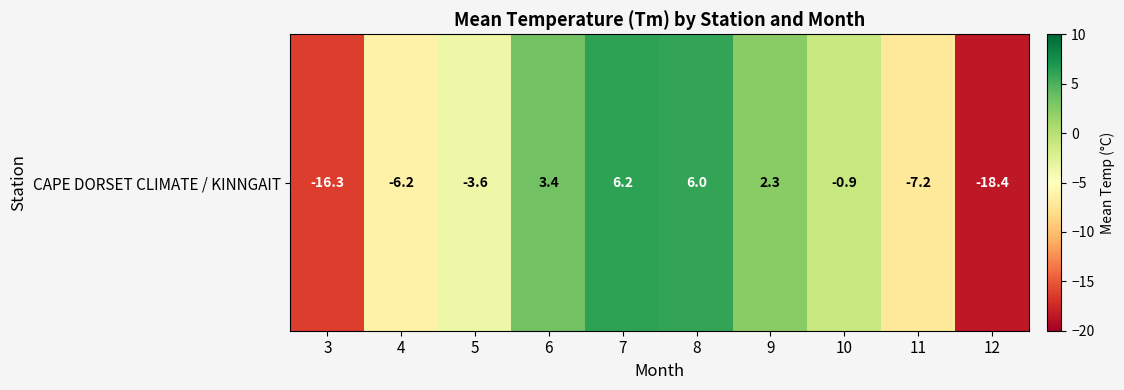

Reading right to left, transcribe all the data shown in this chart.

-18.4	-7.2	-0.9	2.3	6.0	6.2	3.4	-3.6	-6.2	-16.3